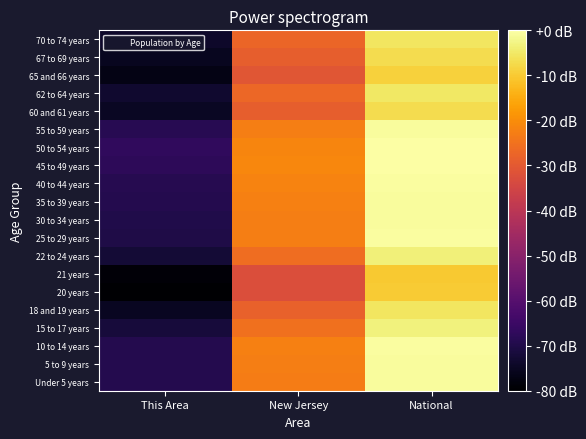

What is the maximum value shown in the chart?

73.6